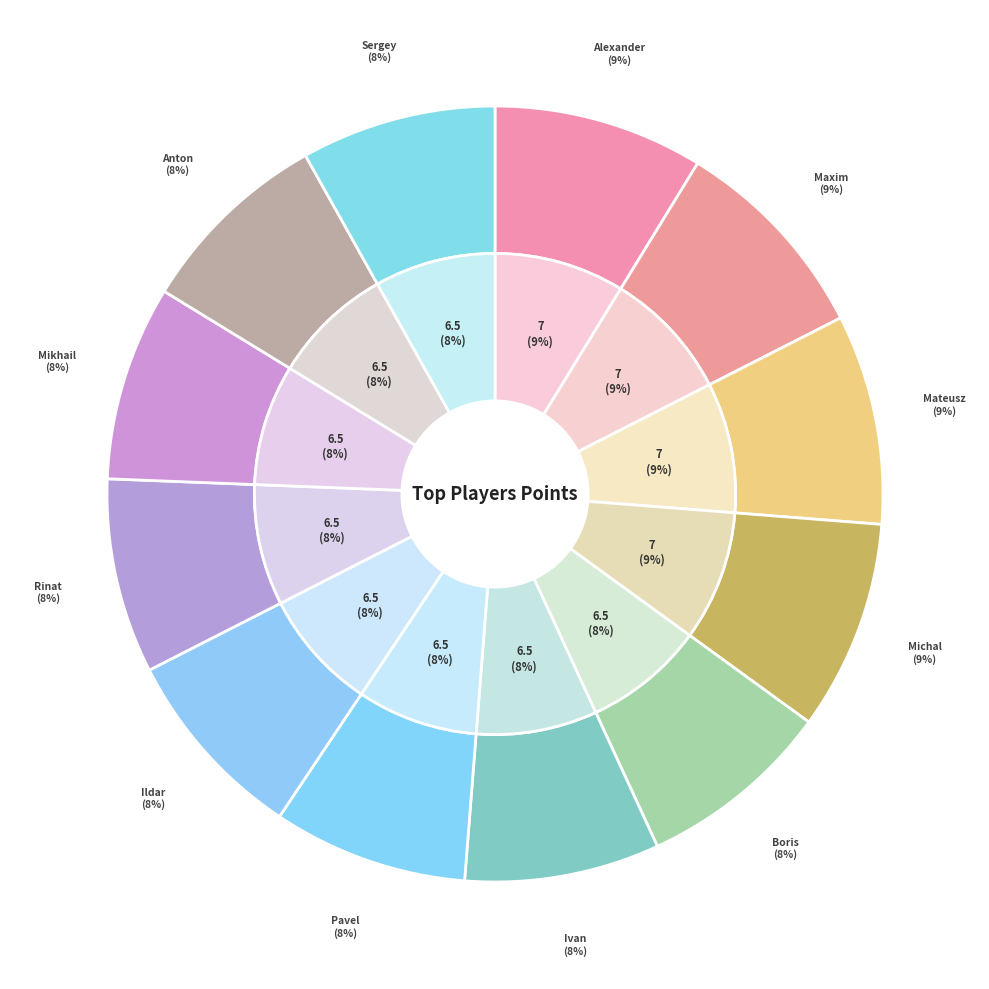

Which category has the smallest portion of the pie?

Grachev Boris